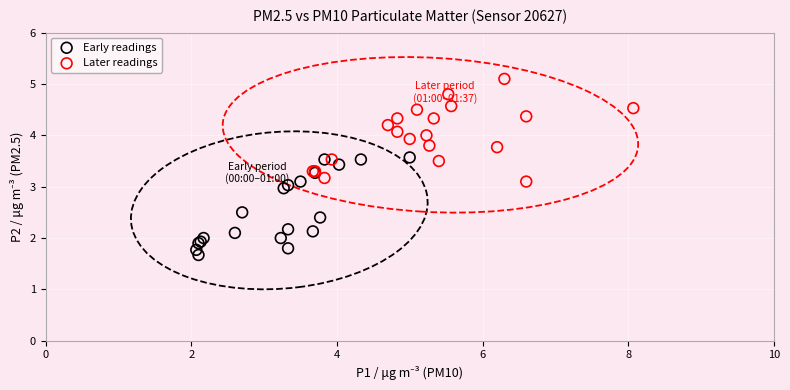

Which series reaches the maximum Y coordinate?

Later readings